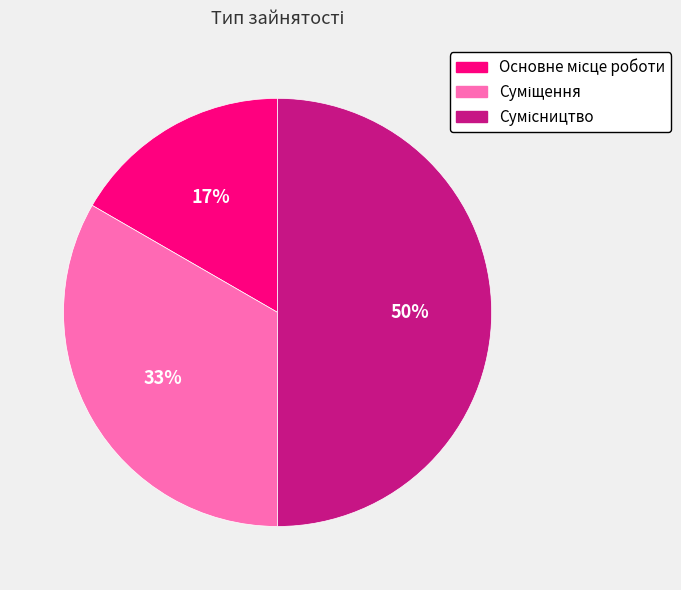

To the nearest percent, what is the average slice percentage?

33%